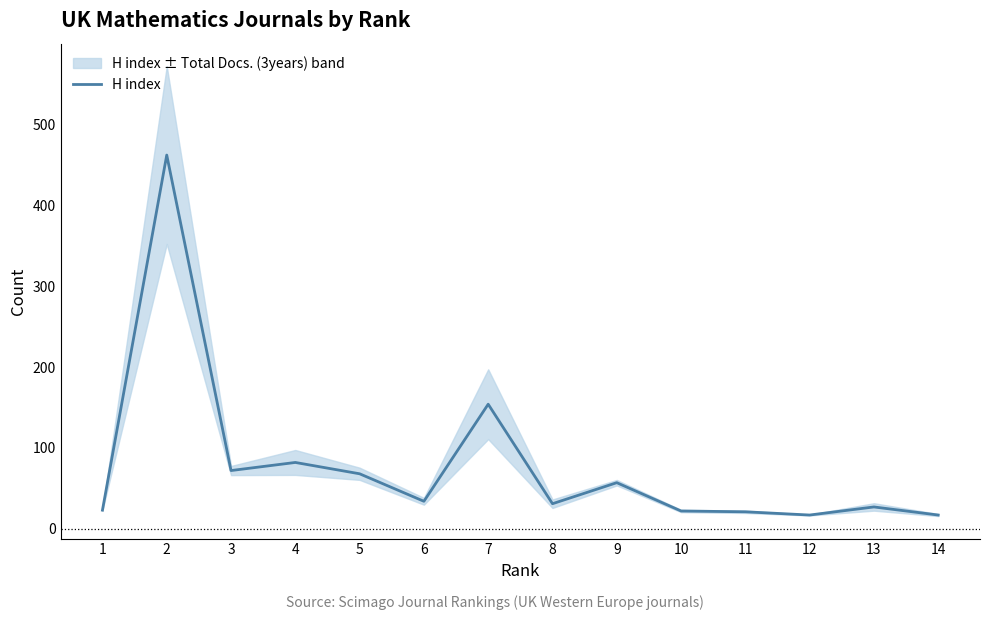

What is the smallest value displayed?

17